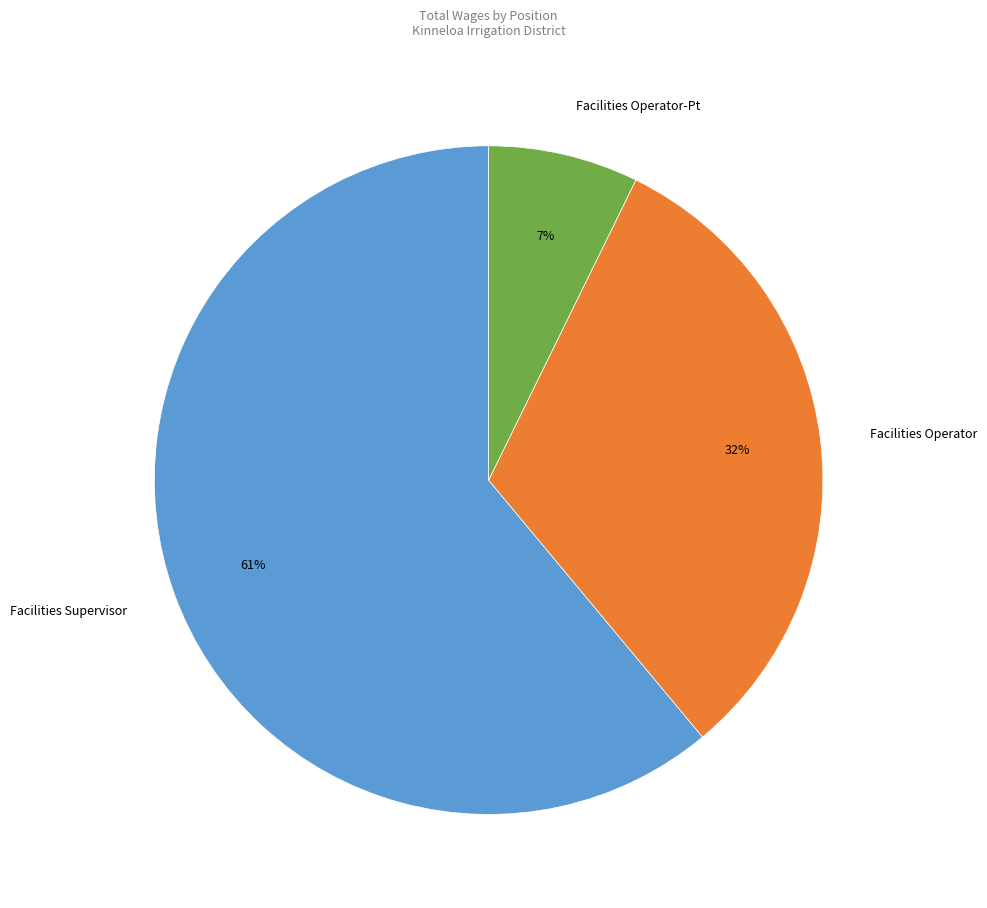

Rank the categories by value from highest to lowest.

Facilities Supervisor, Facilities Operator, Facilities Operator-Pt